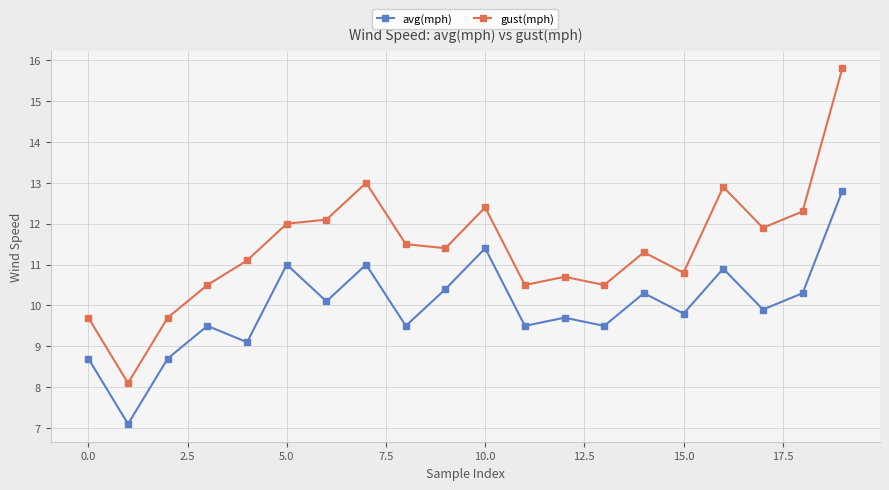

True or false: gust(mph) has more than 1 interior local peaks.

True